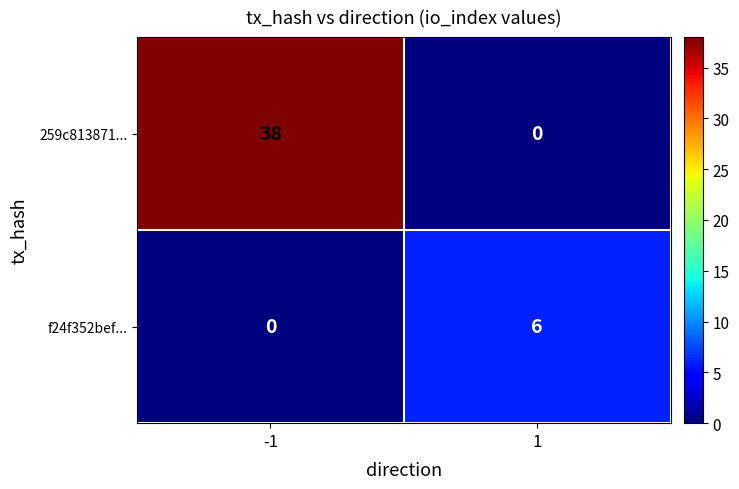

At which category is the sum across all series the highest?

-1